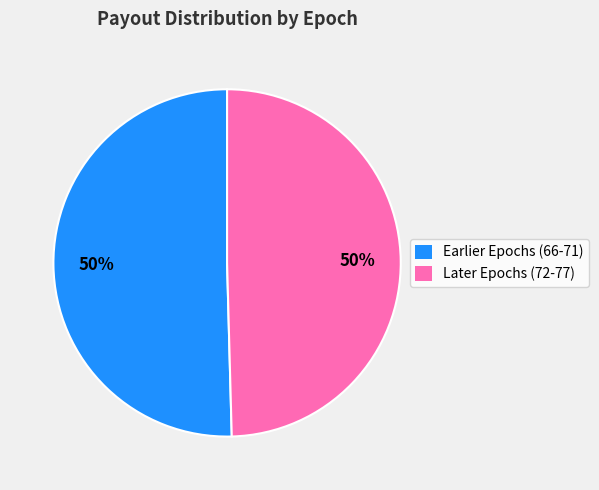

To the nearest percent, what is the average slice percentage?

50%